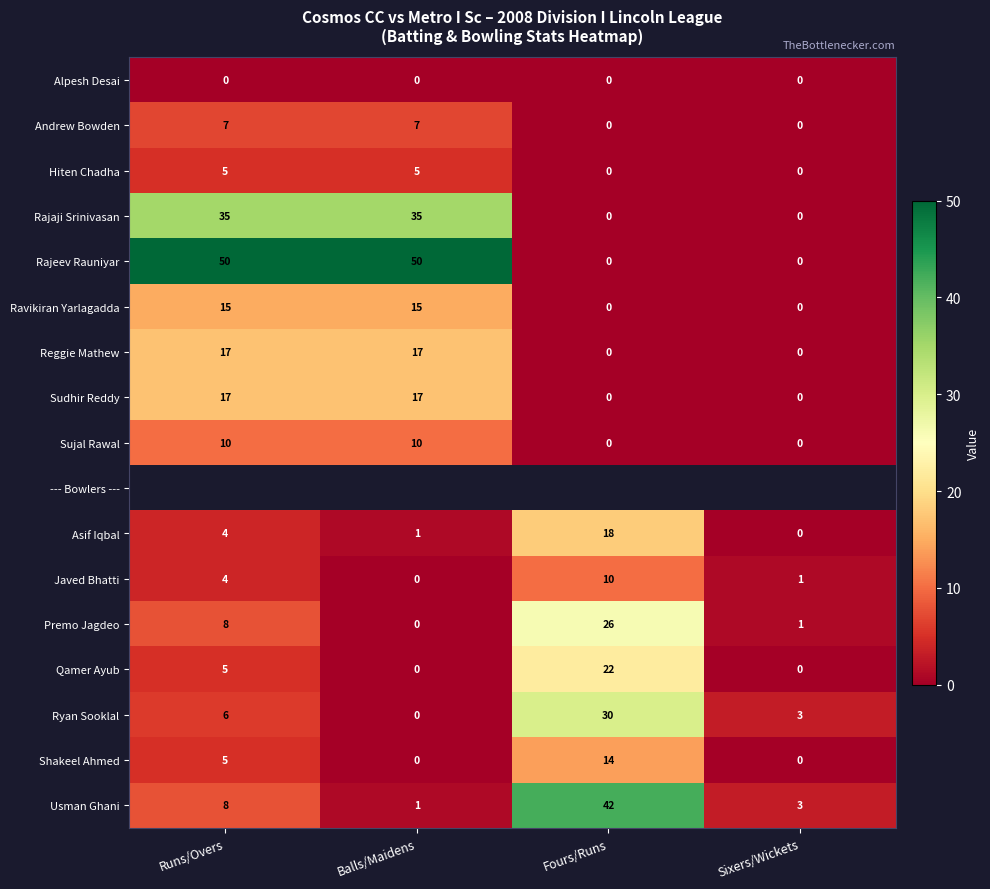

What is the difference between the maximum and minimum values in the Sujal Rawal series?

10